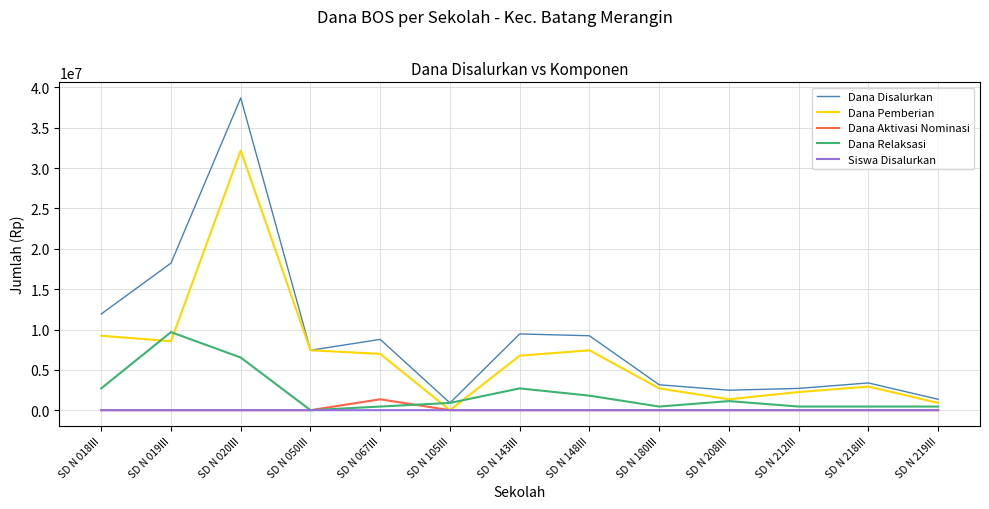

What is the difference between the Dana Relaksasi values at SD N 105III and SD N 208III?

225000